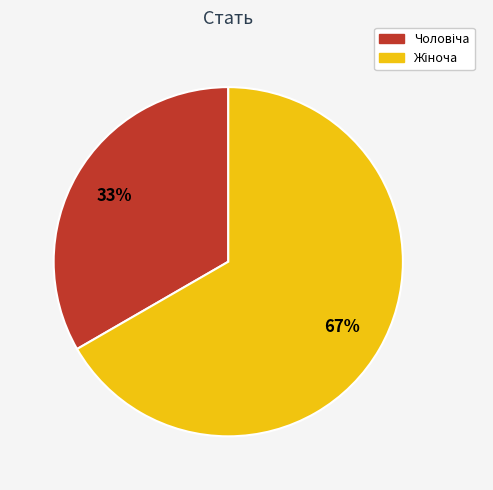

Does any single category account for the majority?

Yes